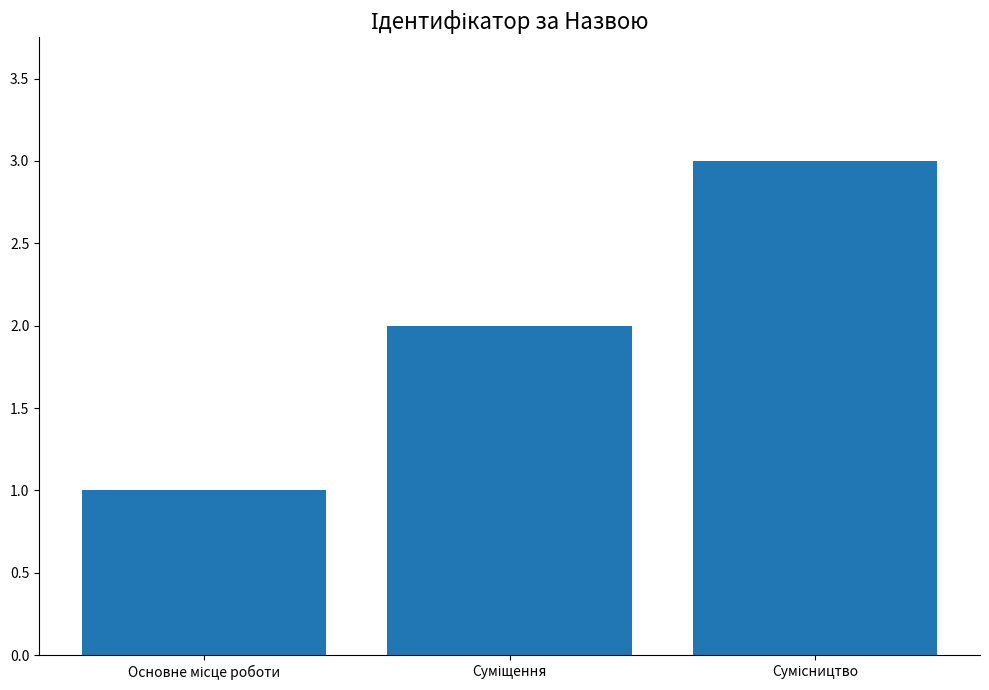

What is the greatest value displayed?

3